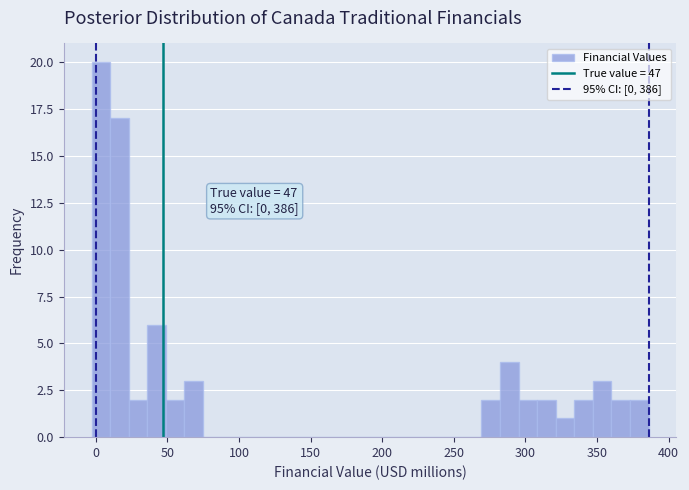

Around what value on the x-axis is the tallest bar? Give the approximate position of its centre, as read against the axis.

5